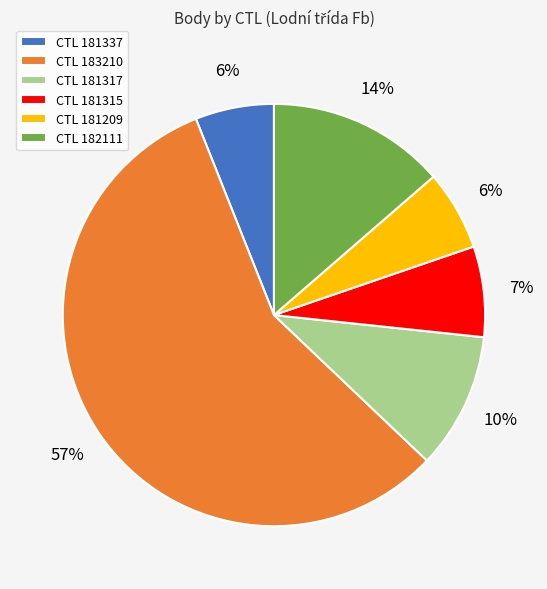

What percentage is the CTL 183210 slice, to the nearest percent?

57%